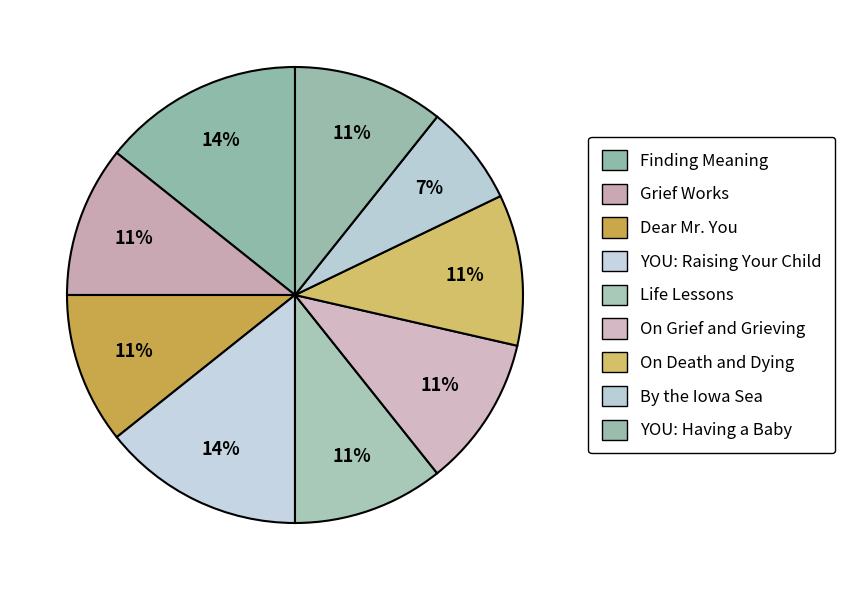

Between Life Lessons and Grief Works, which is larger?

Life Lessons